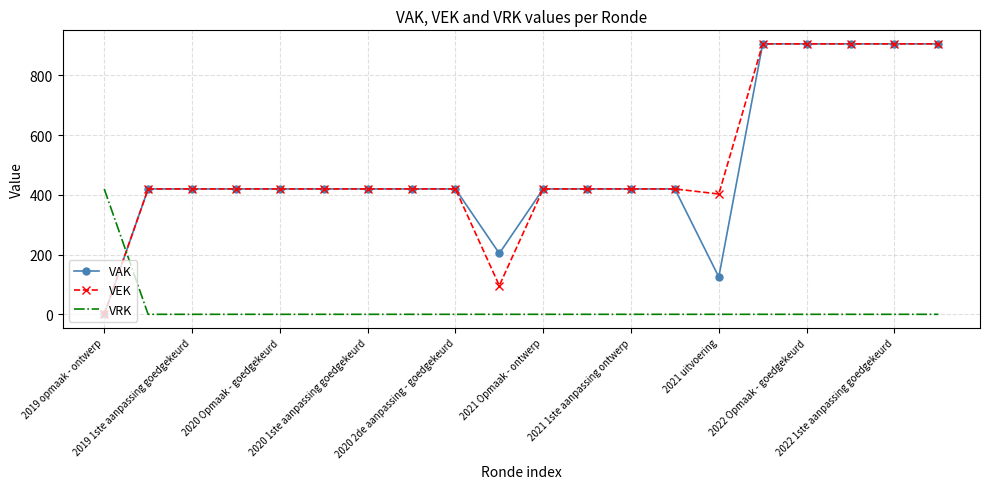

True or false: VRK and VAK cross at least once.

True